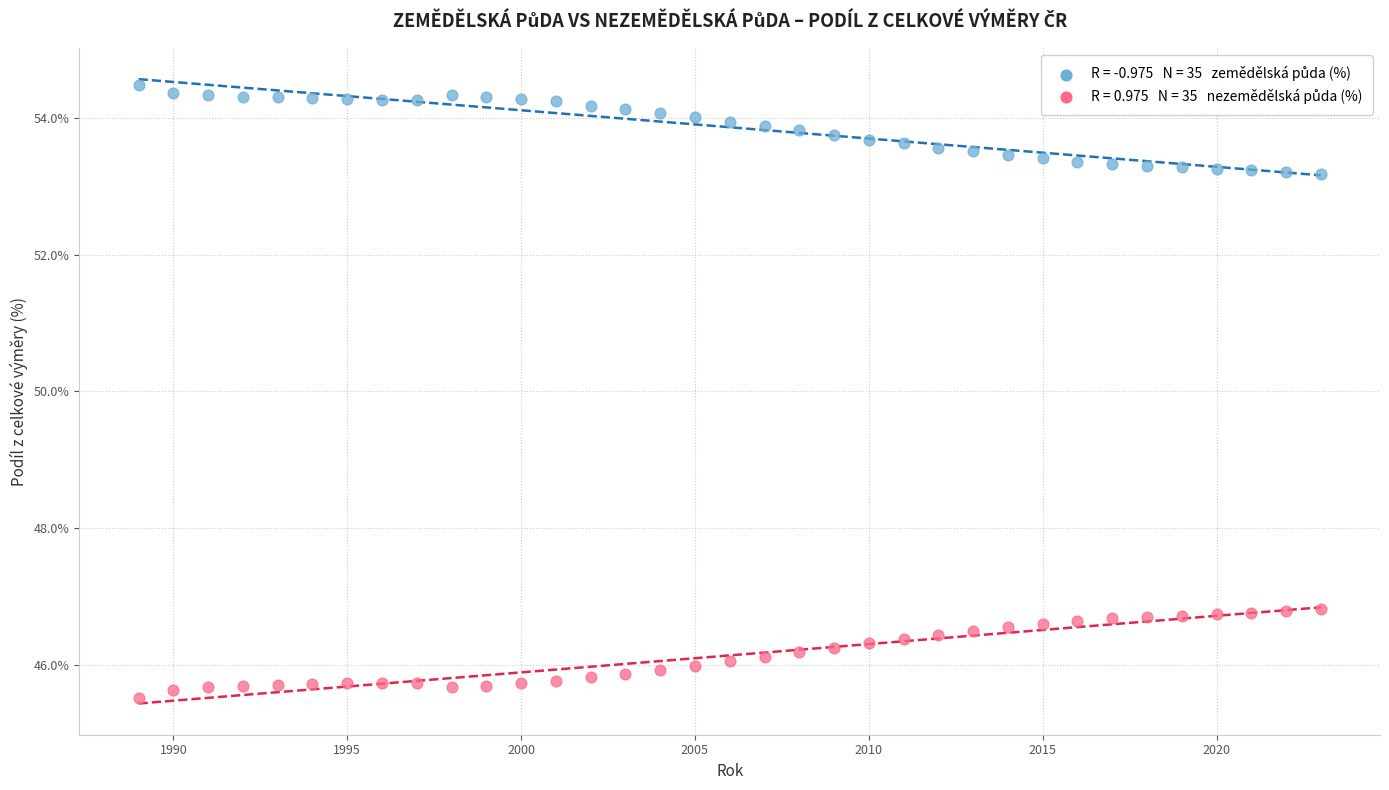

Across all data points, what is the range of X values (max minus min)?

34.0